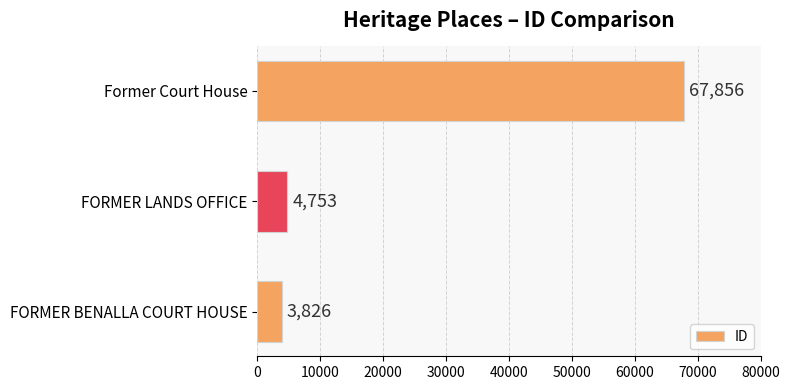

What is the smallest value displayed?

3826